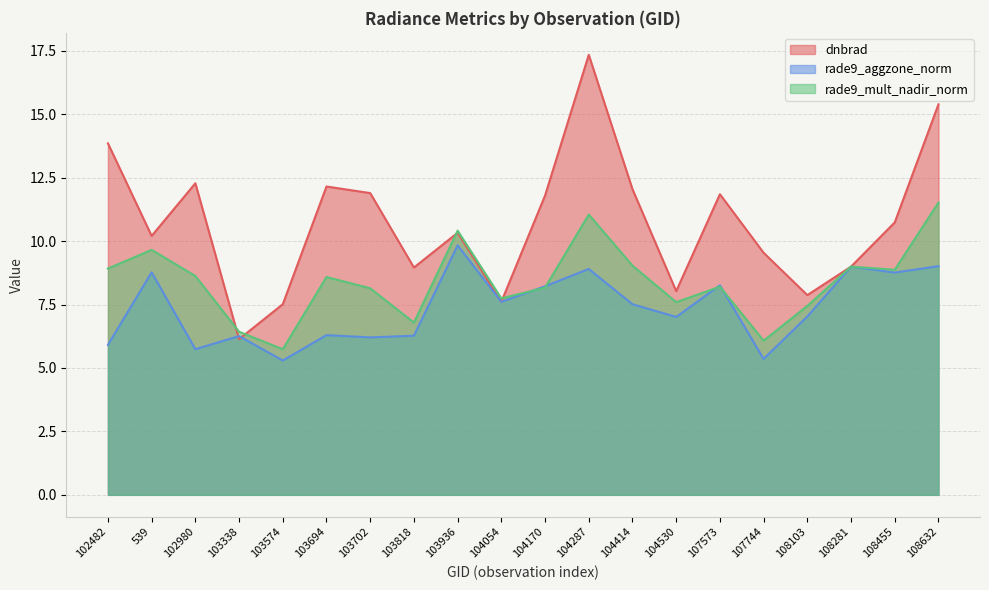

At which label is rade9_mult_nadir_norm closest to 8?

103702